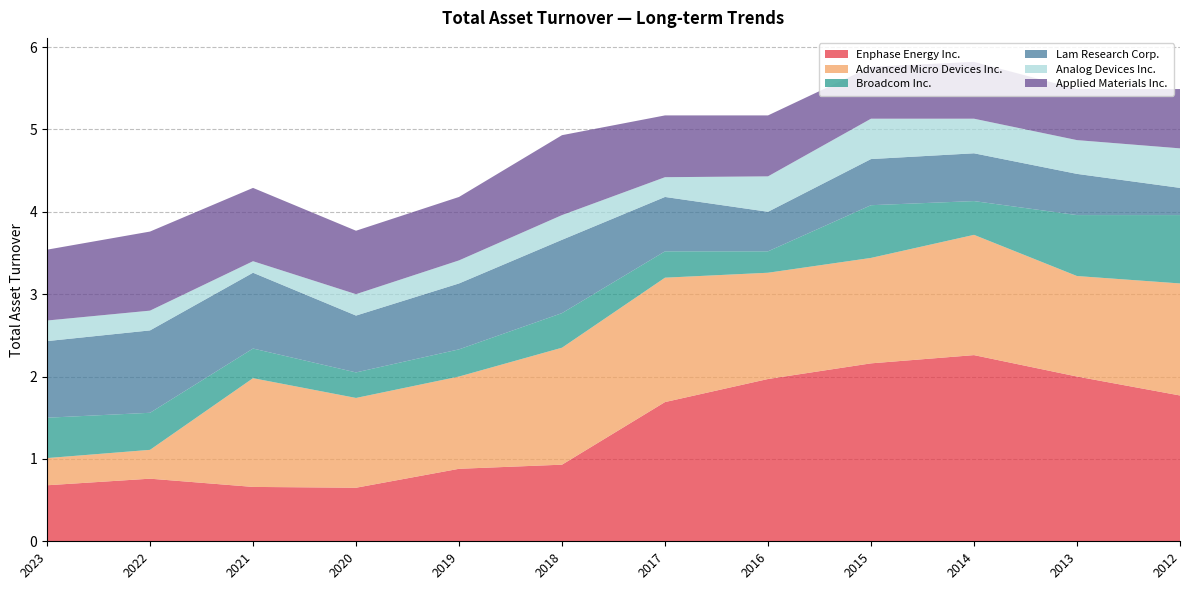

Reading left to right, what are all the values shown in this chart?

Enphase Energy Inc.: 0.7	0.8	0.7	0.7	0.9	0.9	1.7	2.0	2.2	2.3	2.0	1.8
Advanced Micro Devices Inc.: 0.3	0.3	1.3	1.1	1.1	1.4	1.5	1.3	1.3	1.5	1.2	1.4
Broadcom Inc.: 0.5	0.5	0.4	0.3	0.3	0.4	0.3	0.3	0.6	0.4	0.7	0.8
Lam Research Corp.: 0.9	1.0	0.9	0.7	0.8	0.9	0.7	0.5	0.6	0.6	0.5	0.3
Analog Devices Inc.: 0.2	0.2	0.1	0.3	0.3	0.3	0.2	0.4	0.5	0.4	0.4	0.5
Applied Materials Inc.: 0.9	1.0	0.9	0.8	0.8	1.0	0.8	0.7	0.6	0.7	0.6	0.7